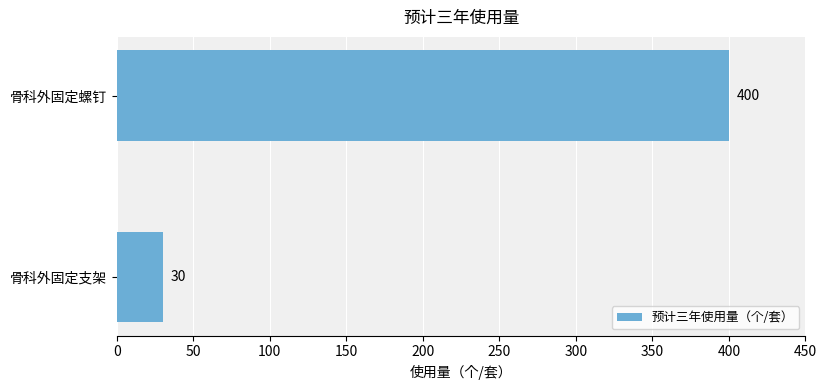

What is the smallest value displayed?

30